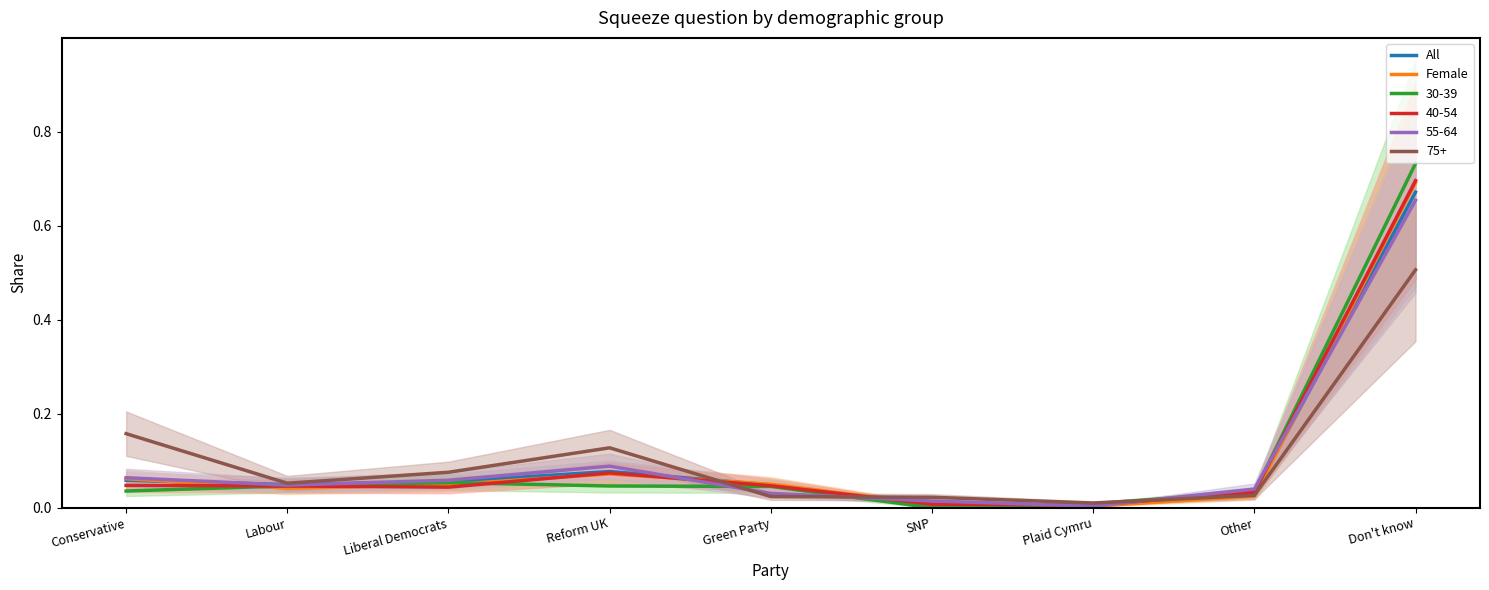

Does the chart display data point markers on the line(s)?

No